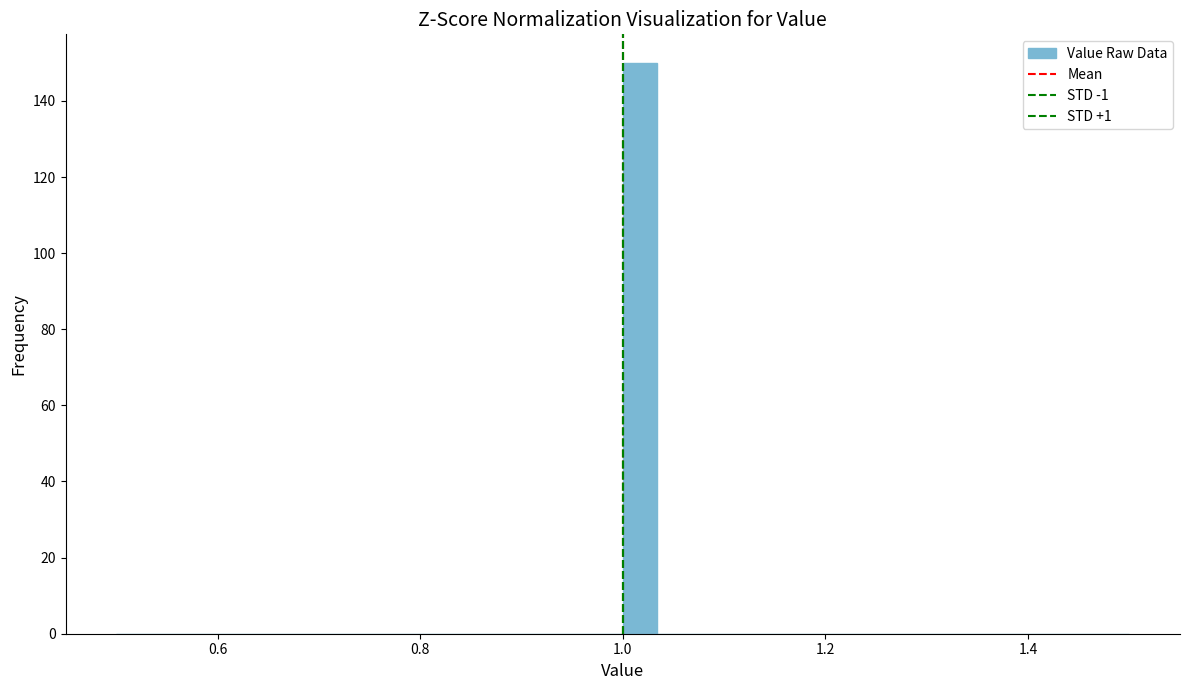

Around what value on the x-axis is the tallest bar? Give the approximate position of its centre, as read against the axis.

1.02